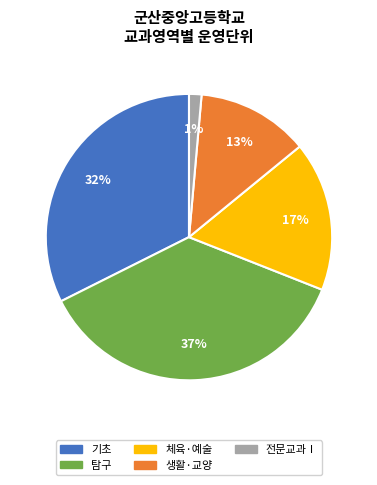

Does 기초 account for over 50% of the chart?

No